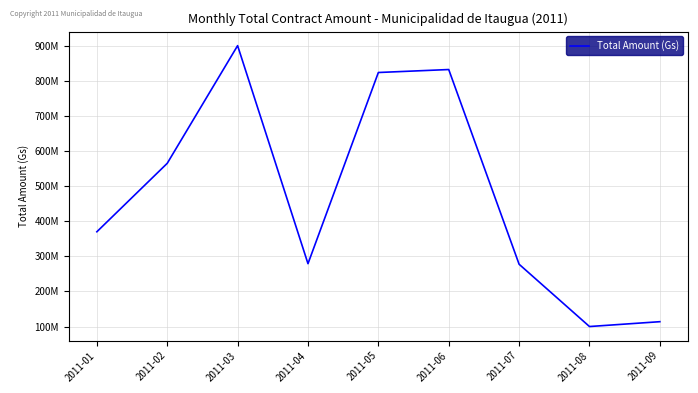

At which category does the data reach its first local peak?

2011-03